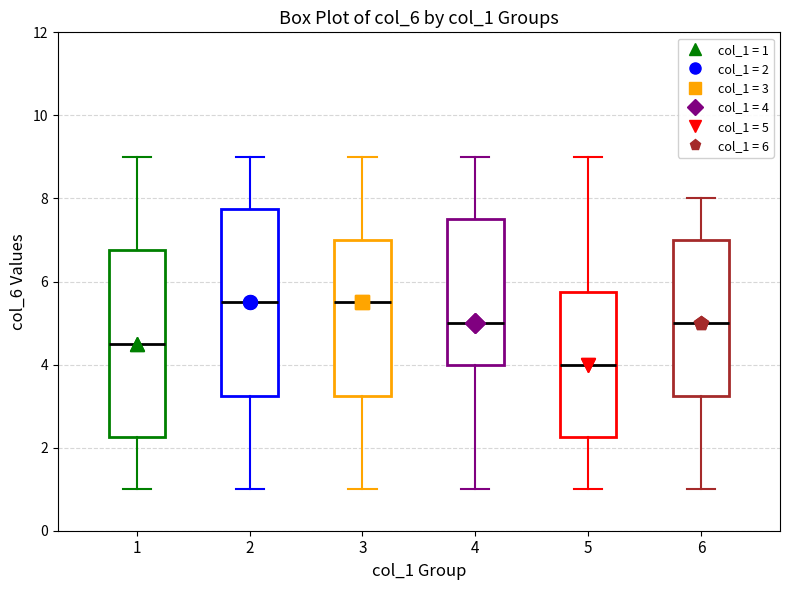

Where does the lower whisker of the box at x = 4 end on the y-axis? The values are not printed on the chart, so give them approximately, as read against the axis.

1.0